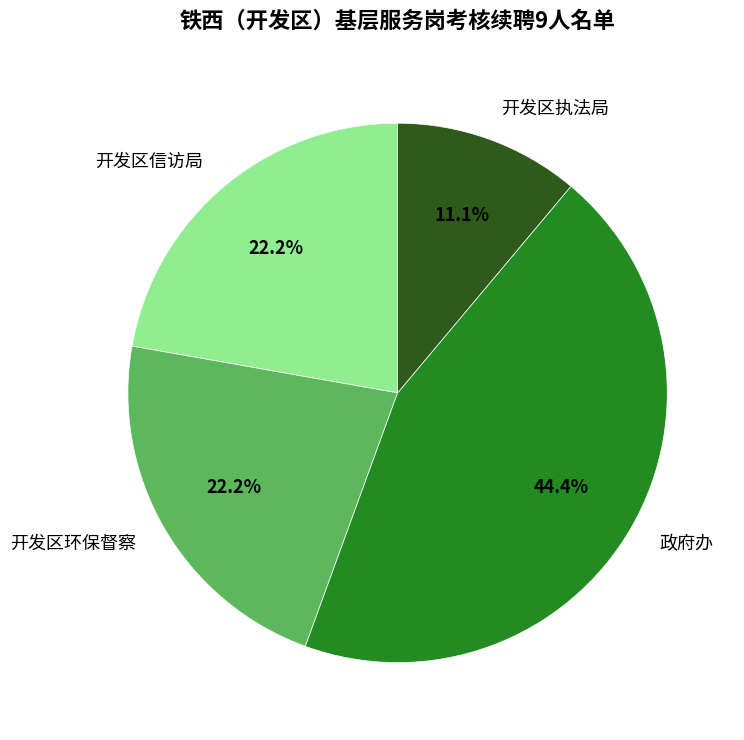

What is the largest slice in the pie chart?

政府办